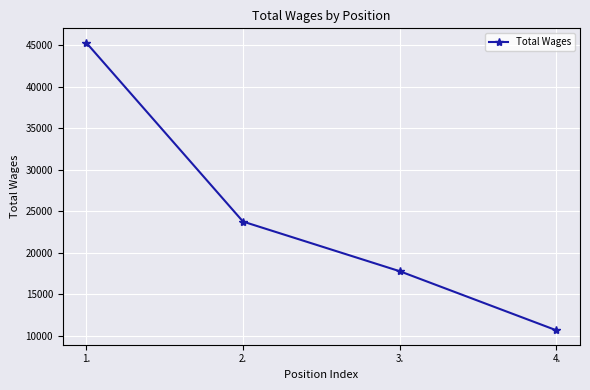

What is the ratio of the value at 3. to the value at 4.?

1.7